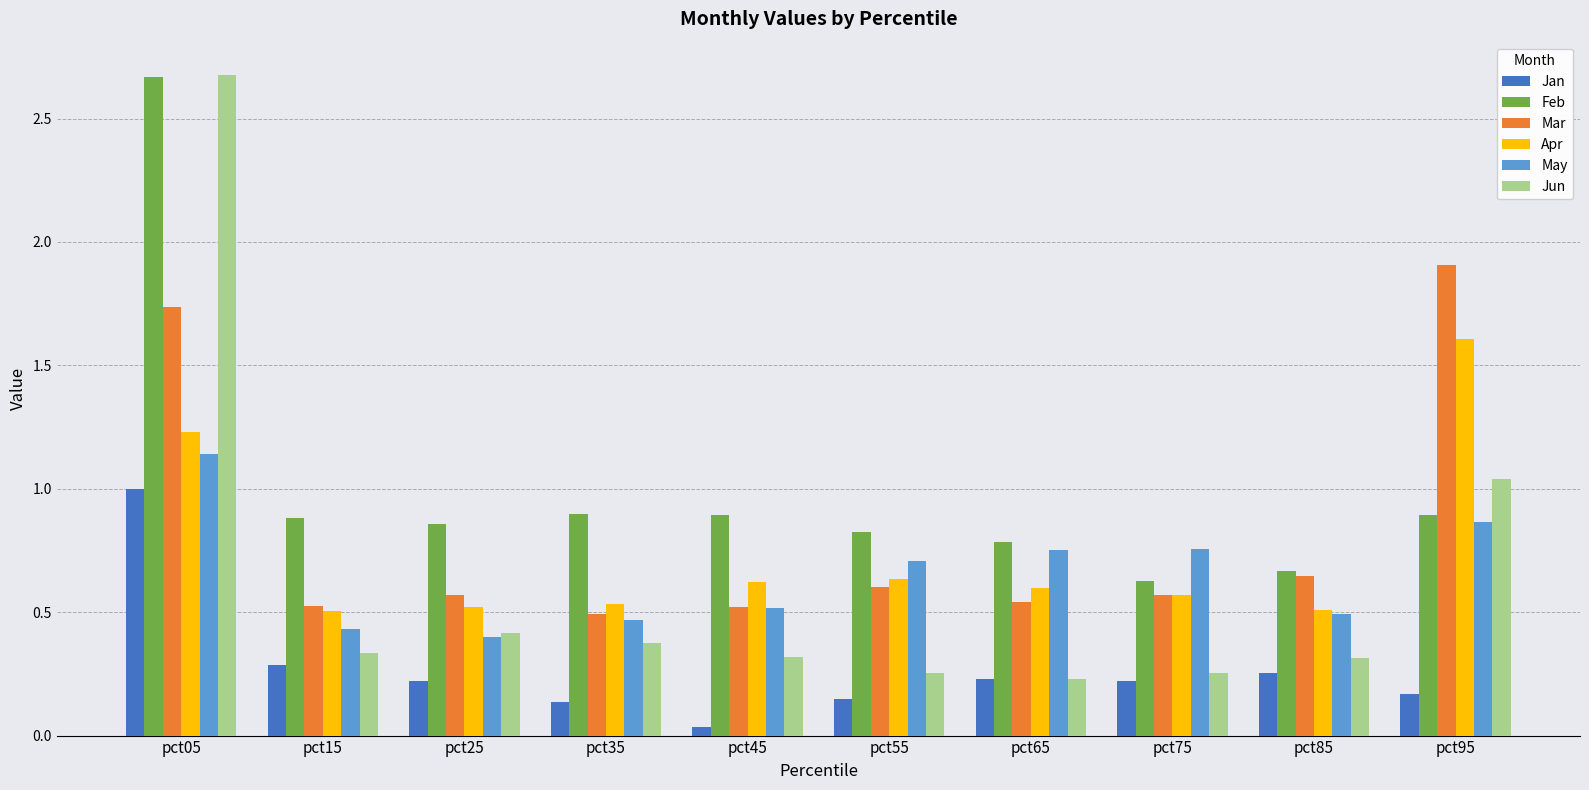

At which category is the sum across all series the highest?

pct05